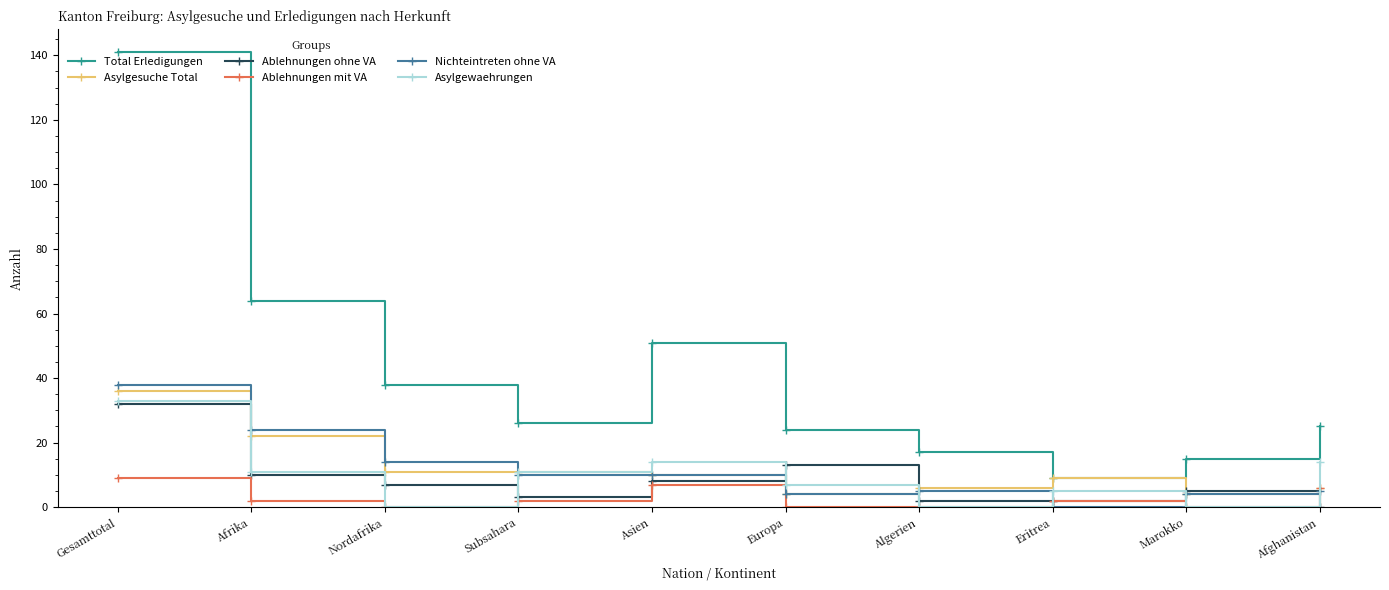

What is the average value of the Asylgewaehrungen series?

10